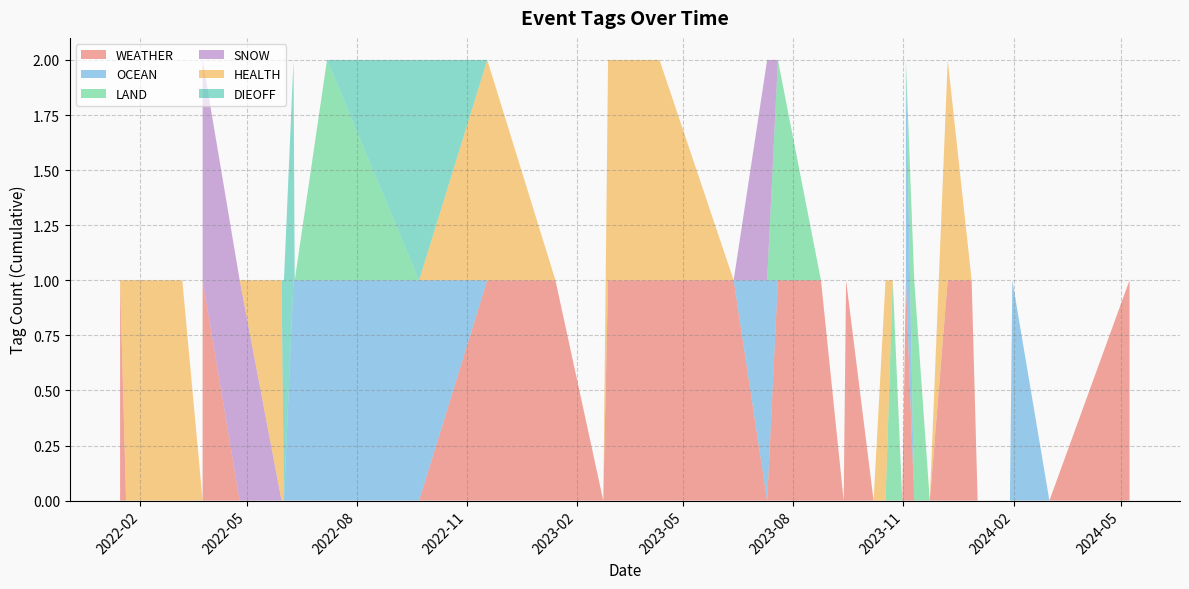

Reading right to left, what are all the values shown in this chart?

WEATHER: 2024-05-08=1	2024-03-02=0	2024-01-31=0	2024-01-29=0	2024-01-09=0	2024-01-02=0	2023-12-28=1	2023-12-08=1	2023-11-23=0	2023-11-10=0	2023-11-03=1	2023-11-03=1	2023-10-31=0	2023-10-23=0	2023-10-17=0	2023-10-07=0	2023-09-14=1	2023-09-12=0	2023-09-12=0	2023-08-24=1	2023-07-19=1	2023-07-10=0	2023-06-12=1	2023-04-11=1	2023-02-27=1	2023-02-23=0	2023-01-14=1	2022-11-18=1	2022-09-22=0	2022-07-07=0	2022-06-10=0	2022-06-09=0	2022-06-01=0	2022-05-30=0	2022-04-25=0	2022-03-25=1	2022-03-25=0	2022-03-08=0	2022-01-20=0	2022-01-15=1
OCEAN: 2024-05-08=0	2024-03-02=0	2024-01-31=1	2024-01-29=0	2024-01-09=0	2024-01-02=0	2023-12-28=0	2023-12-08=0	2023-11-23=0	2023-11-10=0	2023-11-03=0	2023-11-03=1	2023-10-31=0	2023-10-23=0	2023-10-17=0	2023-10-07=0	2023-09-14=0	2023-09-12=0	2023-09-12=0	2023-08-24=0	2023-07-19=0	2023-07-10=1	2023-06-12=0	2023-04-11=0	2023-02-27=0	2023-02-23=0	2023-01-14=0	2022-11-18=0	2022-09-22=1	2022-07-07=1	2022-06-10=1	2022-06-09=1	2022-06-01=0	2022-05-30=0	2022-04-25=0	2022-03-25=0	2022-03-25=0	2022-03-08=0	2022-01-20=0	2022-01-15=0
LAND: 2024-05-08=0	2024-03-02=0	2024-01-31=0	2024-01-29=0	2024-01-09=0	2024-01-02=0	2023-12-28=0	2023-12-08=0	2023-11-23=0	2023-11-10=1	2023-11-03=0	2023-11-03=0	2023-10-31=0	2023-10-23=1	2023-10-17=0	2023-10-07=0	2023-09-14=0	2023-09-12=0	2023-09-12=0	2023-08-24=0	2023-07-19=1	2023-07-10=0	2023-06-12=0	2023-04-11=0	2023-02-27=0	2023-02-23=0	2023-01-14=0	2022-11-18=0	2022-09-22=0	2022-07-07=1	2022-06-10=0	2022-06-09=0	2022-06-01=0	2022-05-30=0	2022-04-25=0	2022-03-25=0	2022-03-25=0	2022-03-08=0	2022-01-20=0	2022-01-15=0
SNOW: 2024-05-08=0	2024-03-02=0	2024-01-31=0	2024-01-29=0	2024-01-09=0	2024-01-02=0	2023-12-28=0	2023-12-08=0	2023-11-23=0	2023-11-10=0	2023-11-03=0	2023-11-03=0	2023-10-31=0	2023-10-23=0	2023-10-17=0	2023-10-07=0	2023-09-14=0	2023-09-12=0	2023-09-12=0	2023-08-24=0	2023-07-19=0	2023-07-10=1	2023-06-12=0	2023-04-11=0	2023-02-27=0	2023-02-23=0	2023-01-14=0	2022-11-18=0	2022-09-22=0	2022-07-07=0	2022-06-10=0	2022-06-09=0	2022-06-01=0	2022-05-30=0	2022-04-25=1	2022-03-25=1	2022-03-25=0	2022-03-08=0	2022-01-20=0	2022-01-15=0
HEALTH: 2024-05-08=0	2024-03-02=0	2024-01-31=0	2024-01-29=0	2024-01-09=0	2024-01-02=0	2023-12-28=0	2023-12-08=1	2023-11-23=0	2023-11-10=0	2023-11-03=0	2023-11-03=0	2023-10-31=0	2023-10-23=0	2023-10-17=1	2023-10-07=0	2023-09-14=0	2023-09-12=0	2023-09-12=0	2023-08-24=0	2023-07-19=0	2023-07-10=0	2023-06-12=0	2023-04-11=1	2023-02-27=1	2023-02-23=0	2023-01-14=0	2022-11-18=1	2022-09-22=0	2022-07-07=0	2022-06-10=0	2022-06-09=0	2022-06-01=0	2022-05-30=1	2022-04-25=0	2022-03-25=0	2022-03-25=0	2022-03-08=1	2022-01-20=1	2022-01-15=0
DIEOFF: 2024-05-08=0	2024-03-02=0	2024-01-31=0	2024-01-29=0	2024-01-09=0	2024-01-02=0	2023-12-28=0	2023-12-08=0	2023-11-23=0	2023-11-10=0	2023-11-03=0	2023-11-03=0	2023-10-31=0	2023-10-23=0	2023-10-17=0	2023-10-07=0	2023-09-14=0	2023-09-12=0	2023-09-12=0	2023-08-24=0	2023-07-19=0	2023-07-10=0	2023-06-12=0	2023-04-11=0	2023-02-27=0	2023-02-23=0	2023-01-14=0	2022-11-18=0	2022-09-22=1	2022-07-07=0	2022-06-10=0	2022-06-09=1	2022-06-01=1	2022-05-30=0	2022-04-25=0	2022-03-25=0	2022-03-25=0	2022-03-08=0	2022-01-20=0	2022-01-15=0